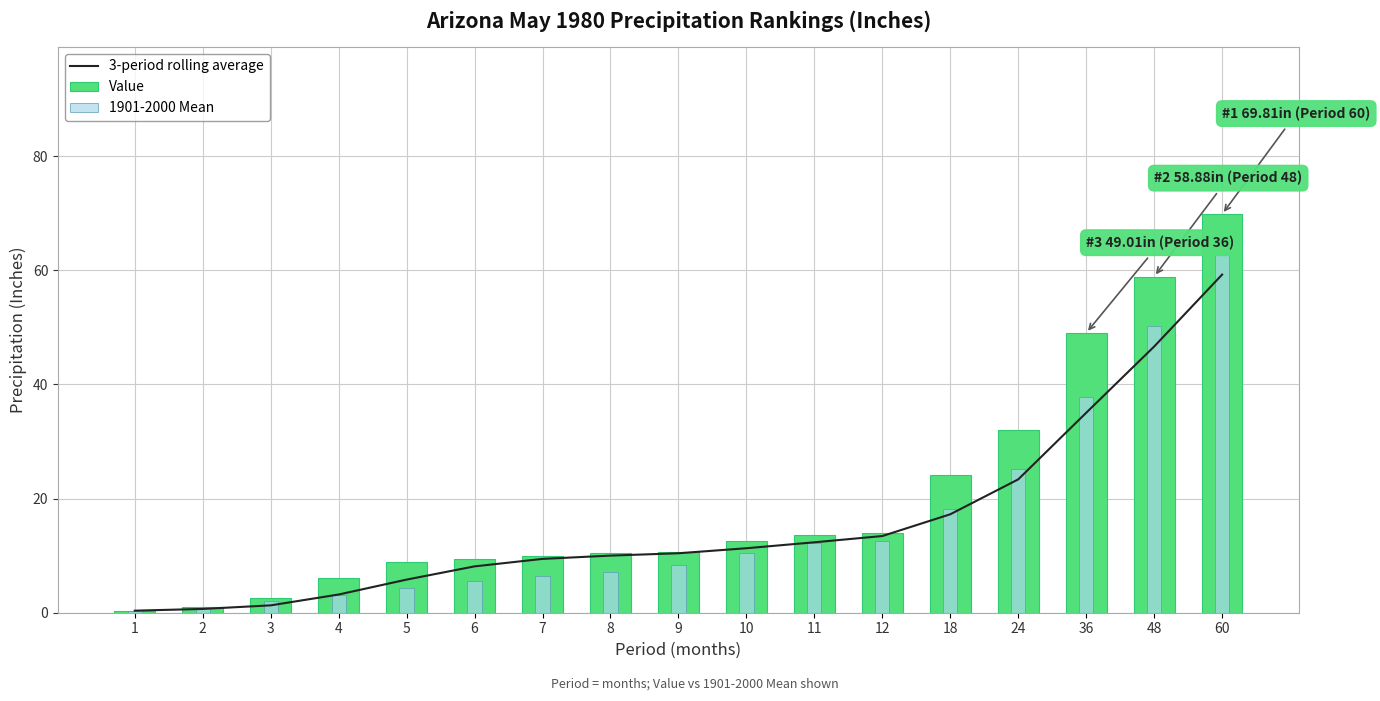

What is the value of the Value bar at the 12th from the left?

14.0